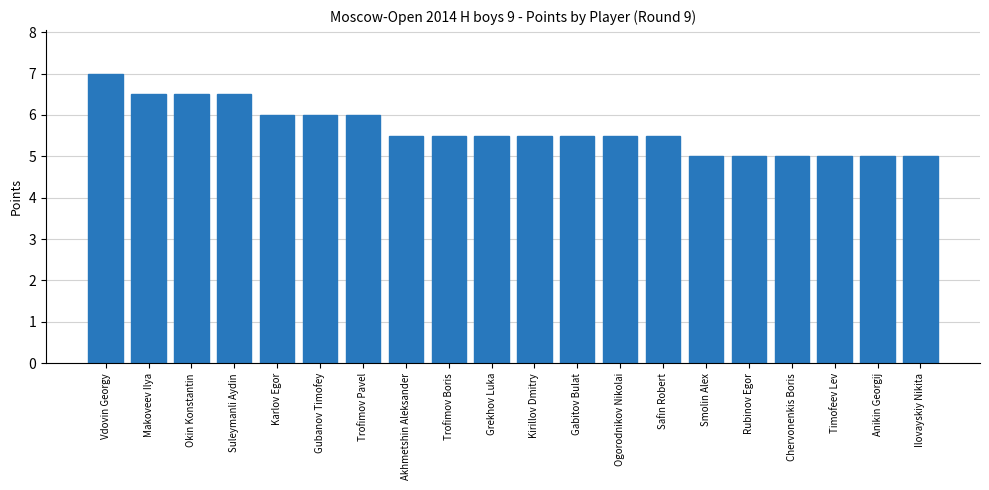

What is the difference between the second highest and second lowest values?

1.5